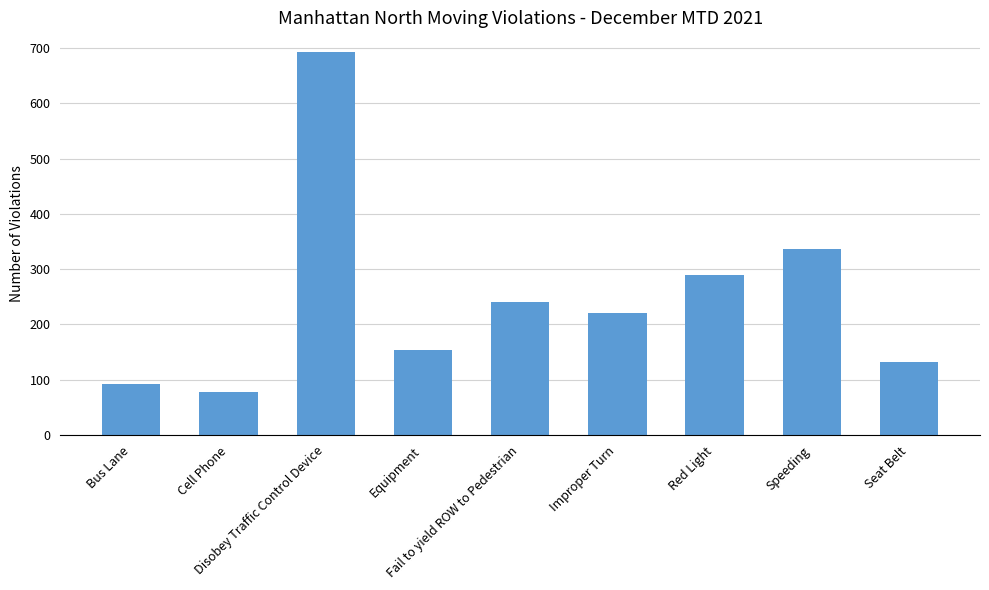

What is the sum of all values?

2238